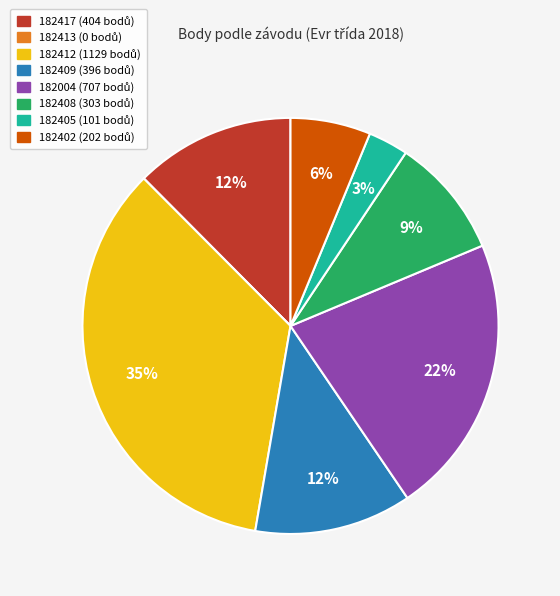

To the nearest percent, what is the average slice percentage?

12%